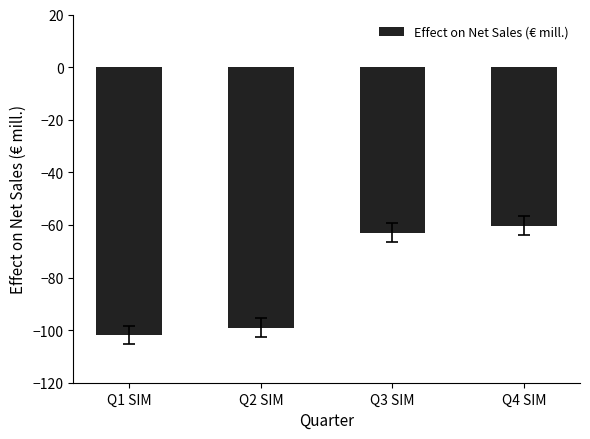

Which has a higher value, Q2 SIM or Q3 SIM?

Q3 SIM